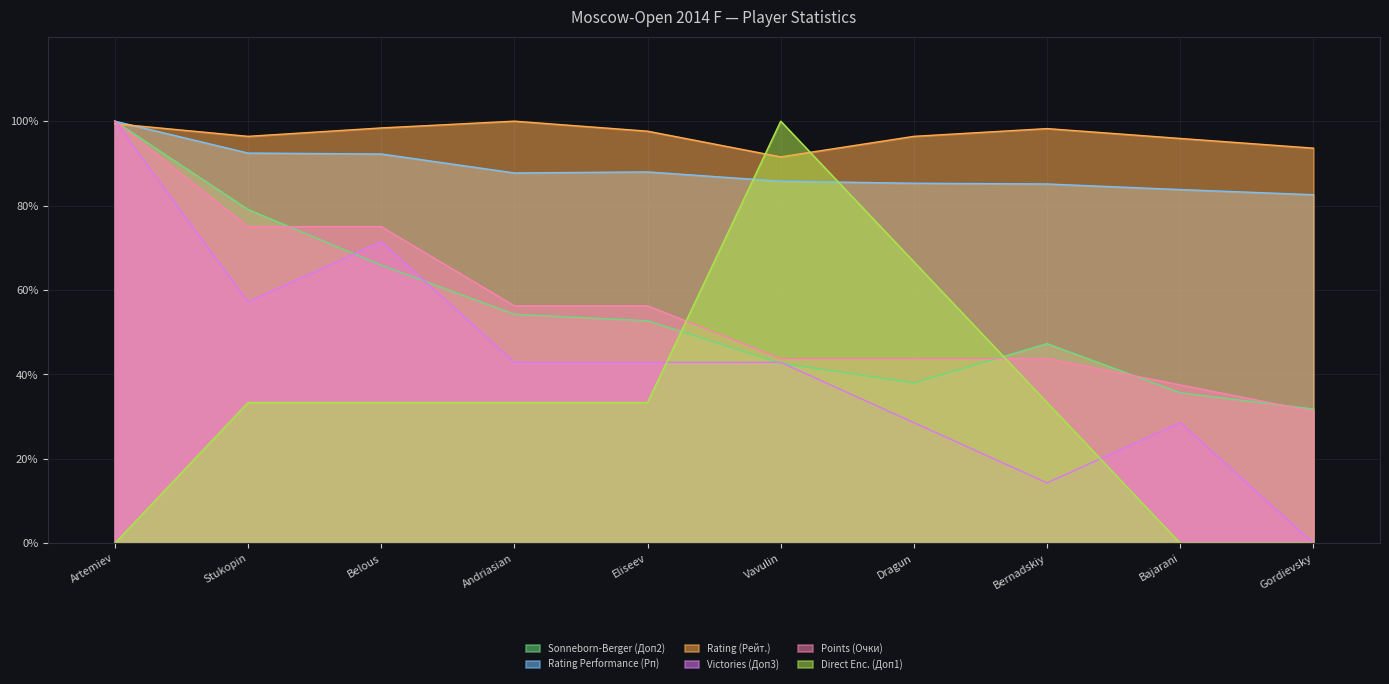

How many data points does each series have?

10